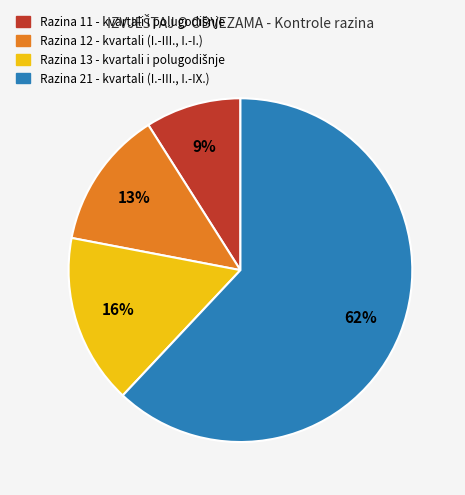

Which has a higher value, Razina 11 or Razina 21?

Razina 21